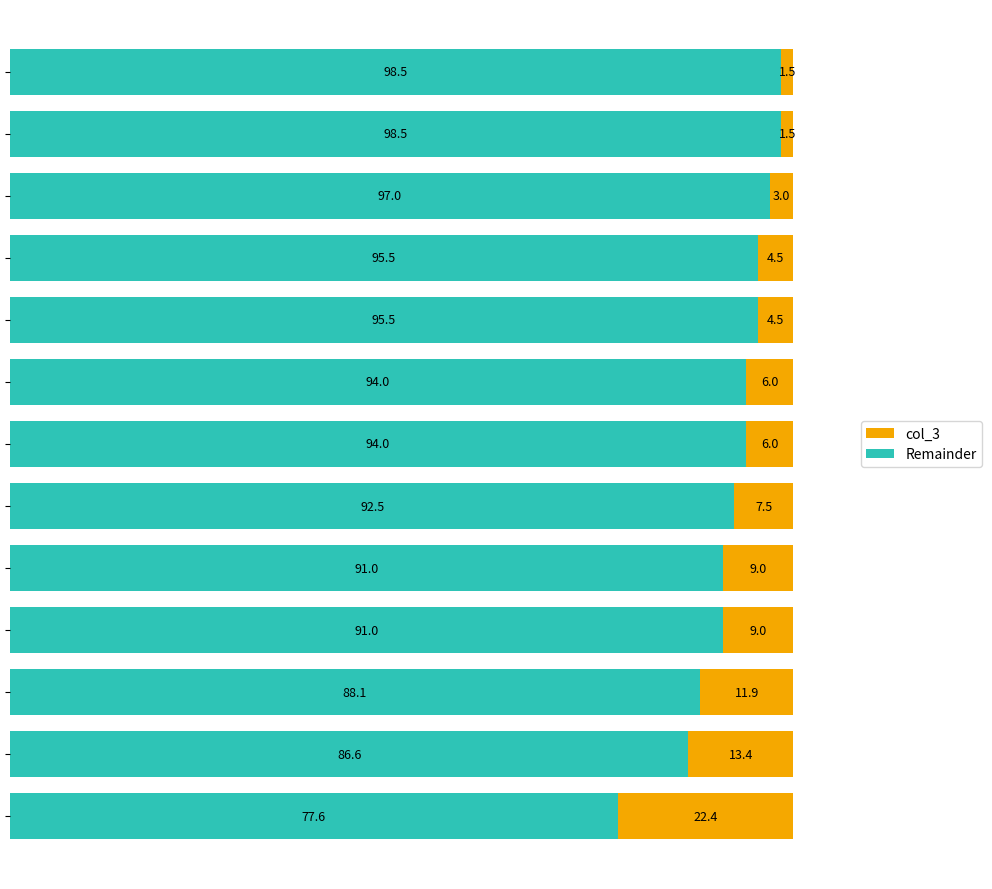

Count the number of categories in the chart.

13